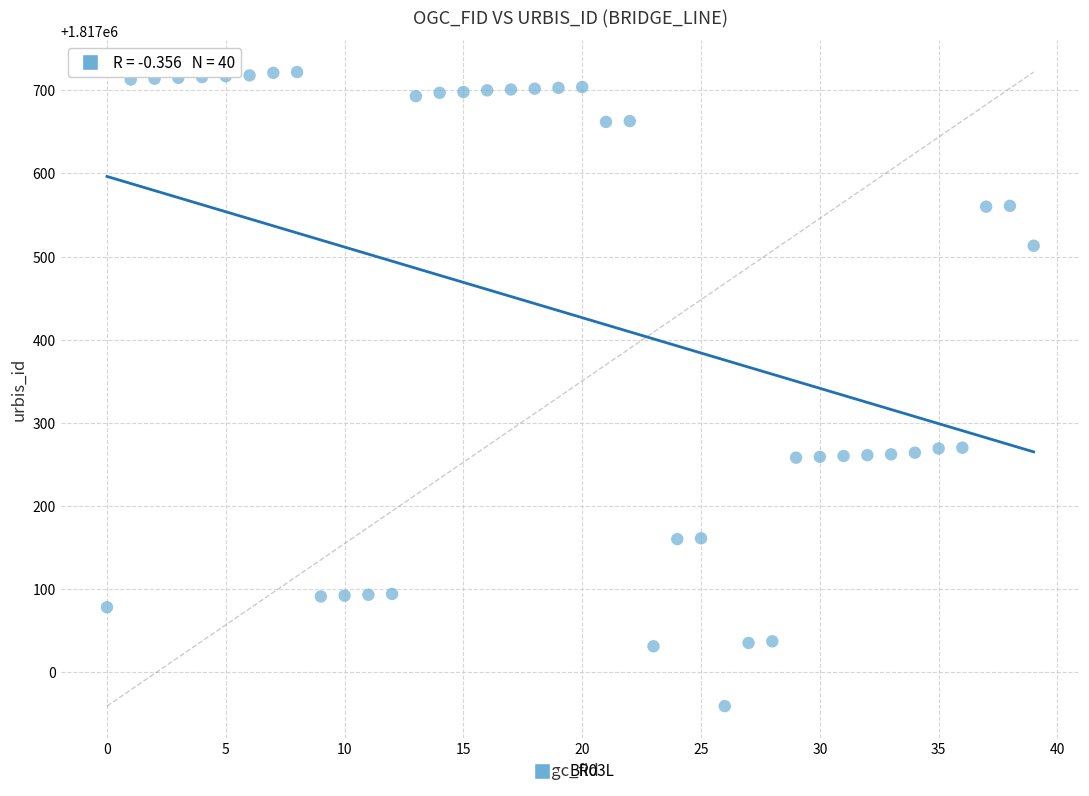

What is the range of Y values (max minus min)?

763